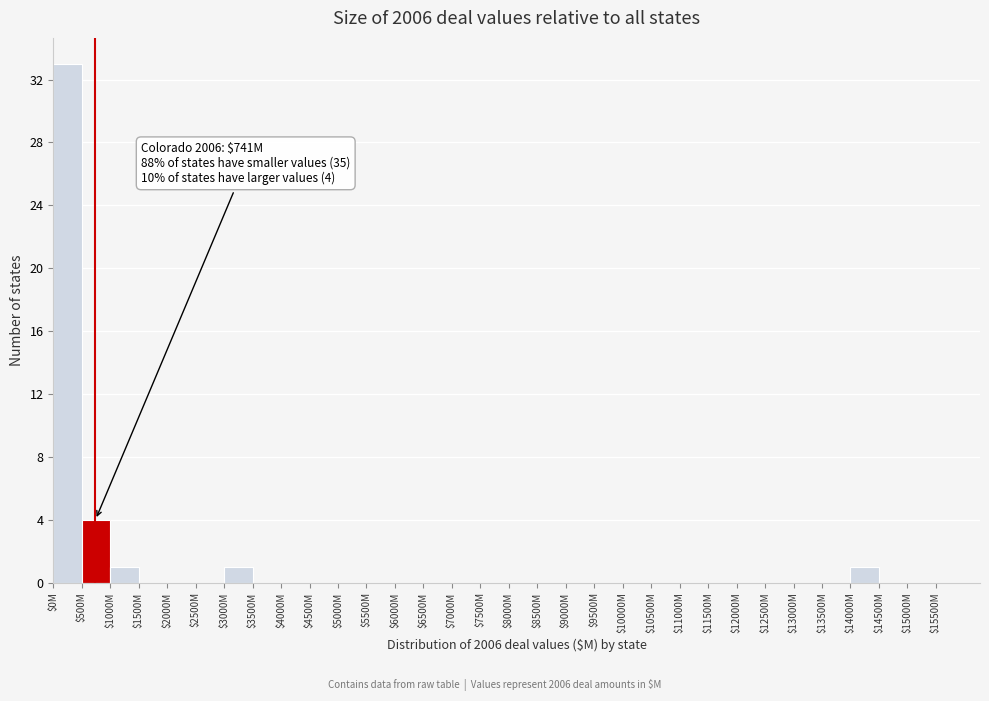

What is the sum of all values?

40